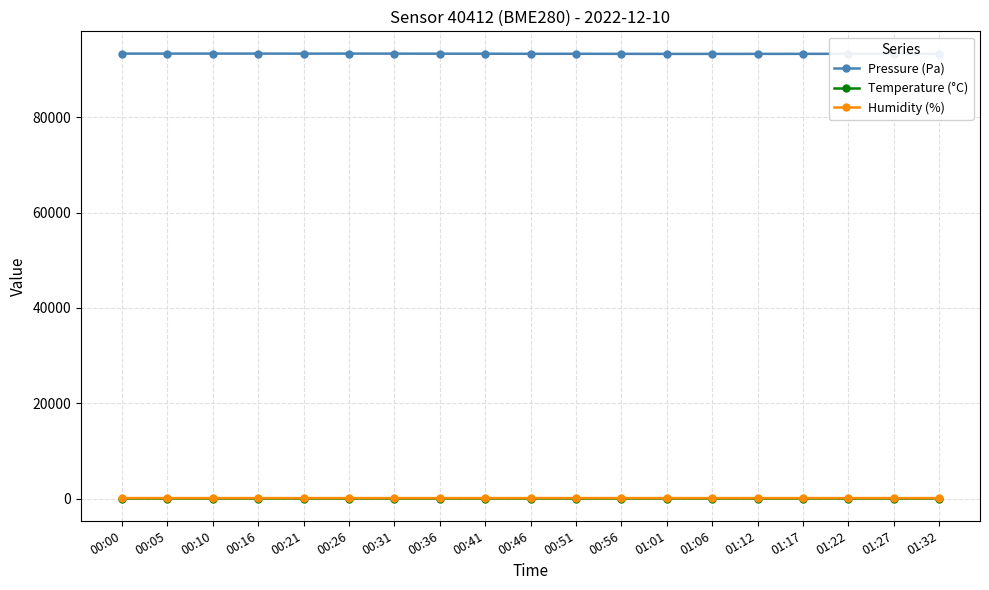

True or false: Pressure (Pa) and Humidity (%) cross at least once.

False